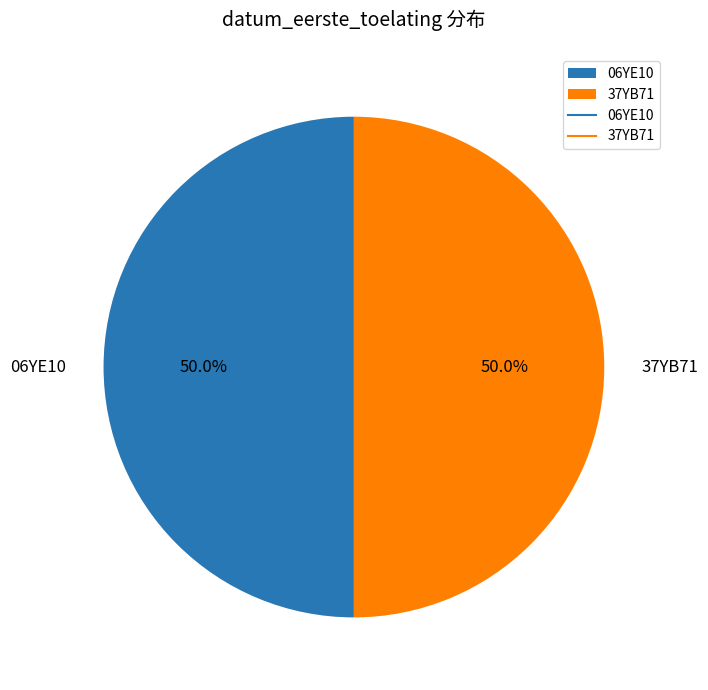

What is the ratio of the value at 06YE10 to the value at 37YB71?

1.0